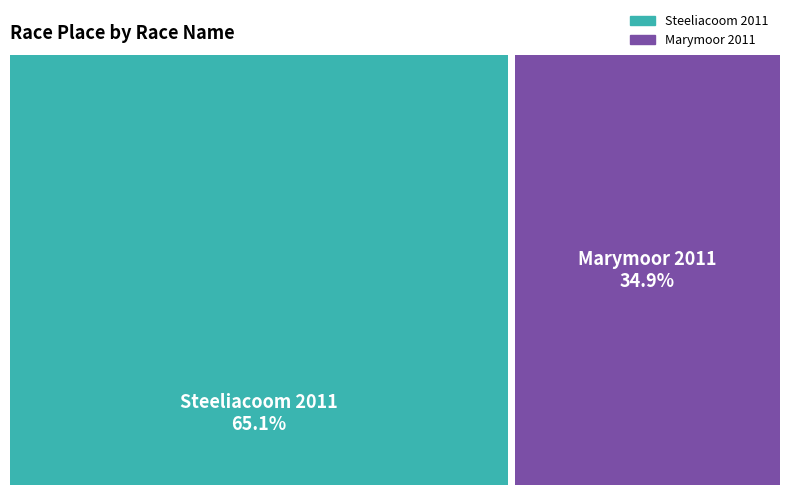

Count the number of slices in the pie.

2